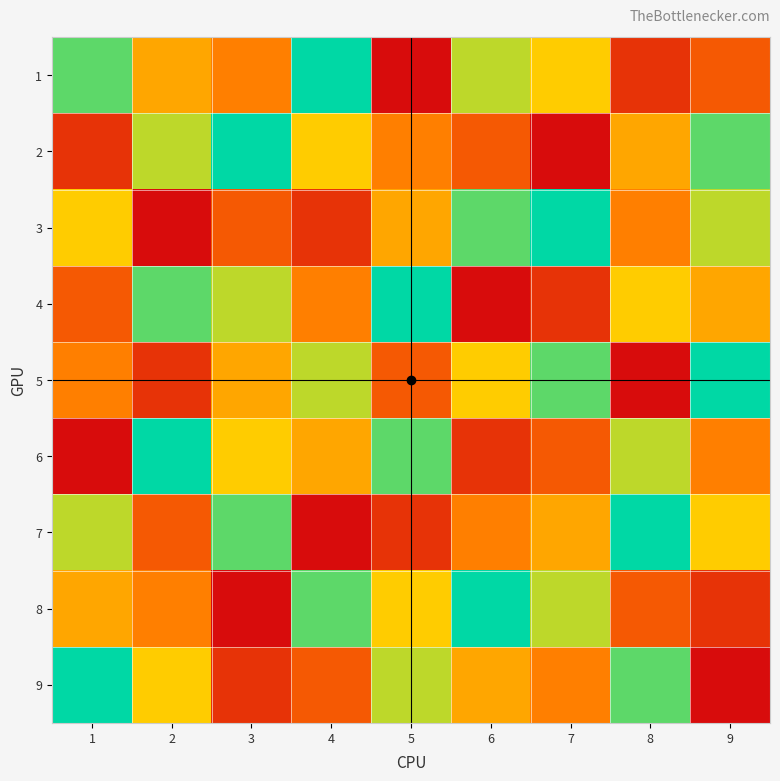

Reading left to right, transcribe all the data shown in this chart.

1: 1=8	2=5	3=4	4=9	5=1	6=7	7=6	8=2	9=3
2: 1=2	2=7	3=9	4=6	5=4	6=3	7=1	8=5	9=8
3: 1=6	2=1	3=3	4=2	5=5	6=8	7=9	8=4	9=7
4: 1=3	2=8	3=7	4=4	5=9	6=1	7=2	8=6	9=5
5: 1=4	2=2	3=5	4=7	5=3	6=6	7=8	8=1	9=9
6: 1=1	2=9	3=6	4=5	5=8	6=2	7=3	8=7	9=4
7: 1=7	2=3	3=8	4=1	5=2	6=4	7=5	8=9	9=6
8: 1=5	2=4	3=1	4=8	5=6	6=9	7=7	8=3	9=2
9: 1=9	2=6	3=2	4=3	5=7	6=5	7=4	8=8	9=1